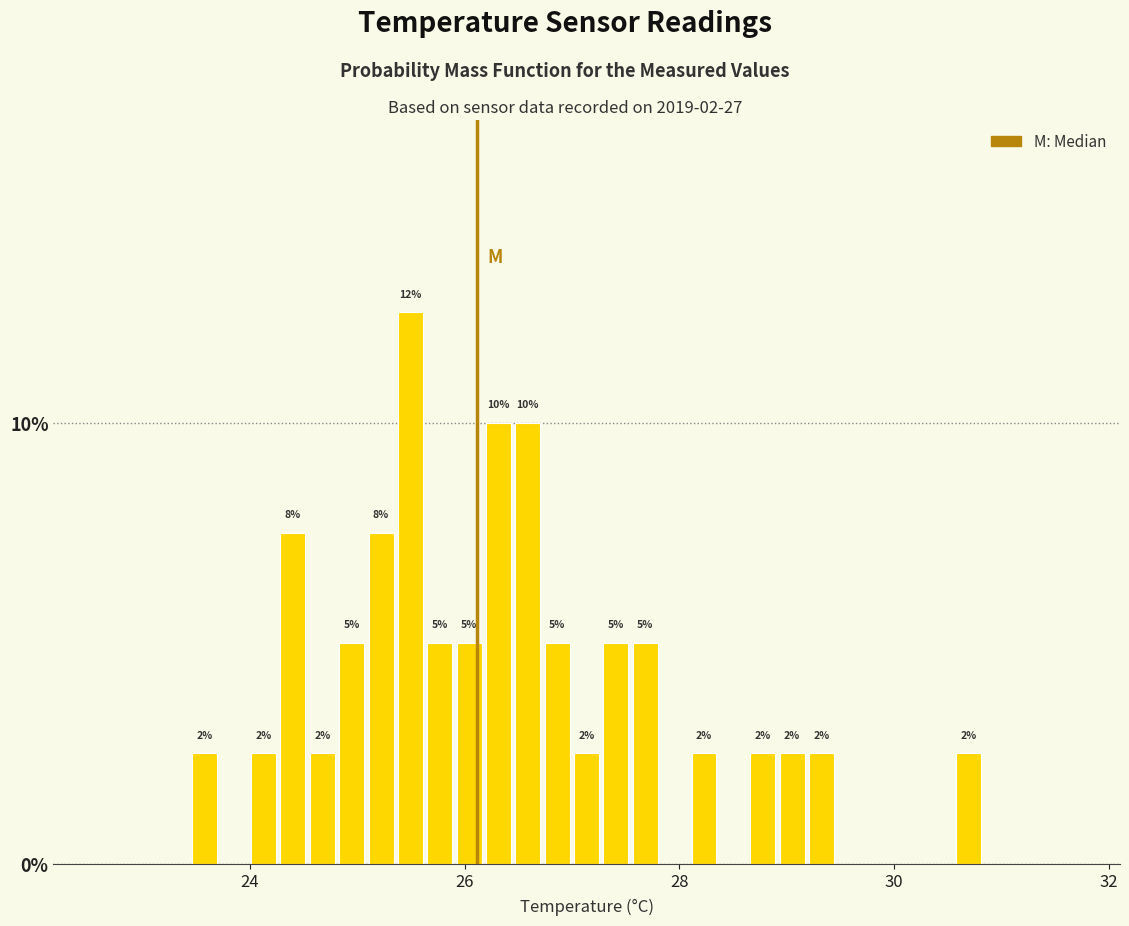

Around what value on the x-axis is the tallest bar? Give the approximate position of its centre, as read against the axis.

25.4